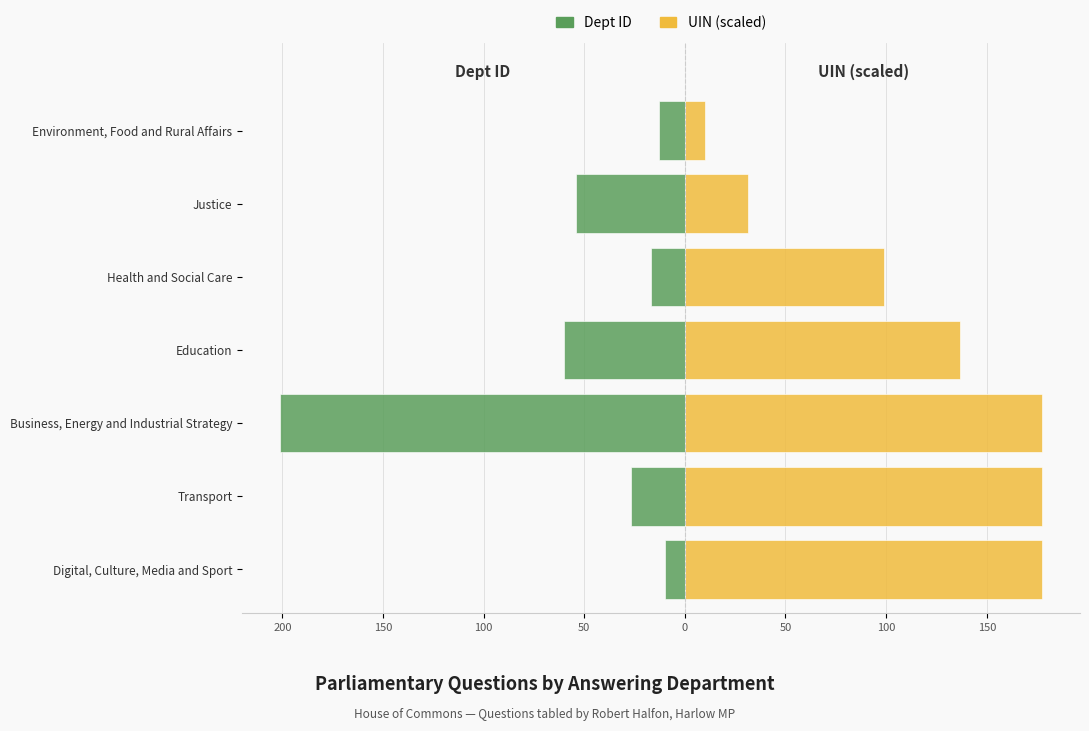

Reading left to right, extract all data points from this chart.

Dept ID: -10.0	-27.0	-201.0	-60.0	-17.0	-54.0	-13.0
UIN (scaled): 177.4	177.4	177.4	136.8	98.7	31.4	9.9